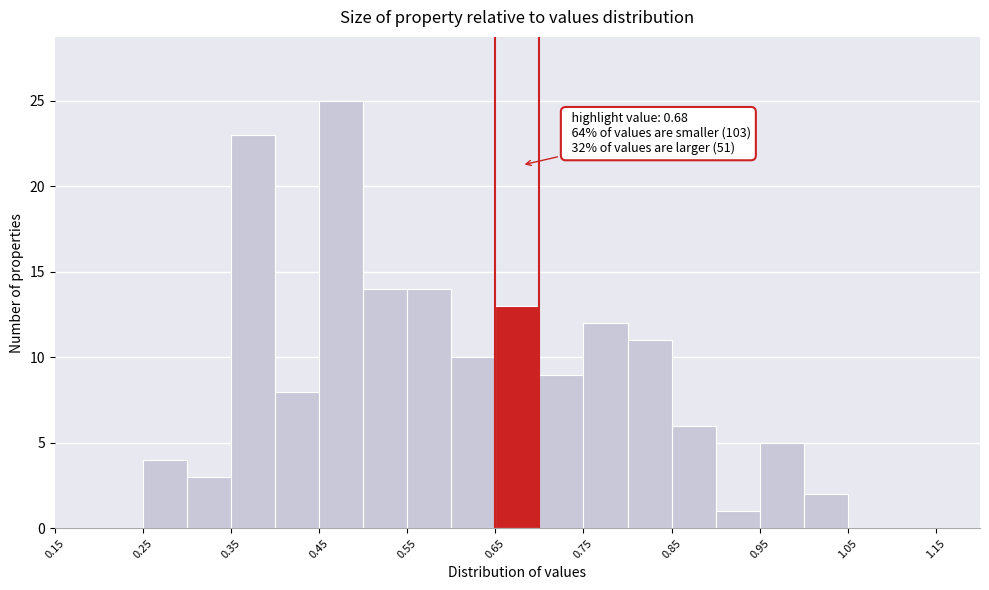

Over which range of the x-axis is the bar tallest?

0.45 to 0.50